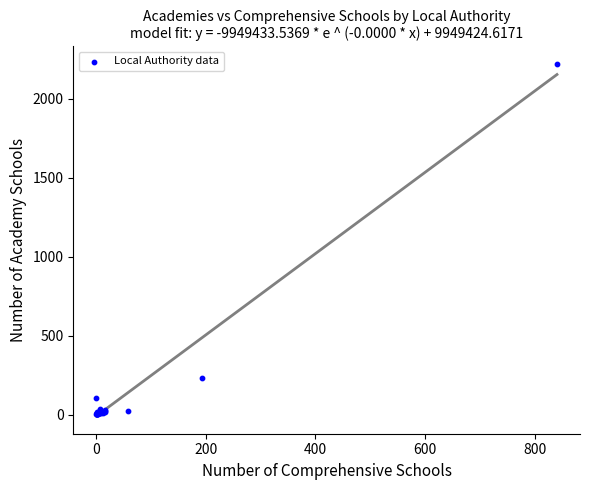

What Y value in the scatter plot is closest to 1112?

231